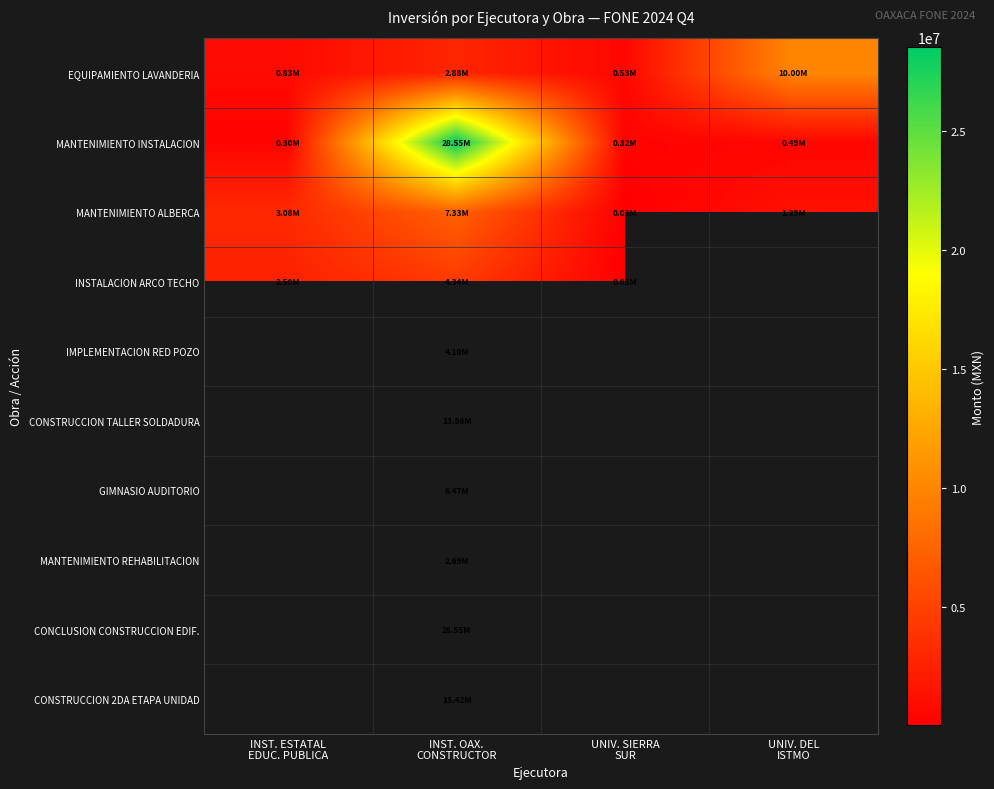

What is the sum of all MANTENIMIENTO ALBERCA values?

11722705.9